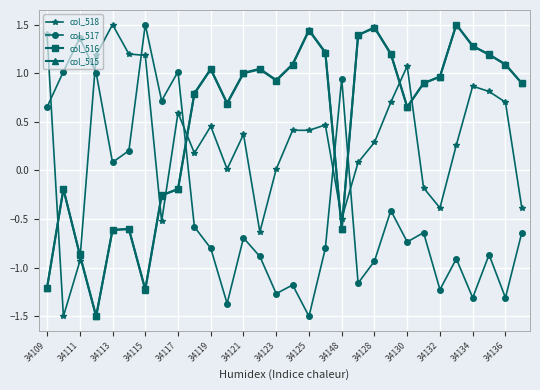

What is the minimum value for col_517?

-1.5